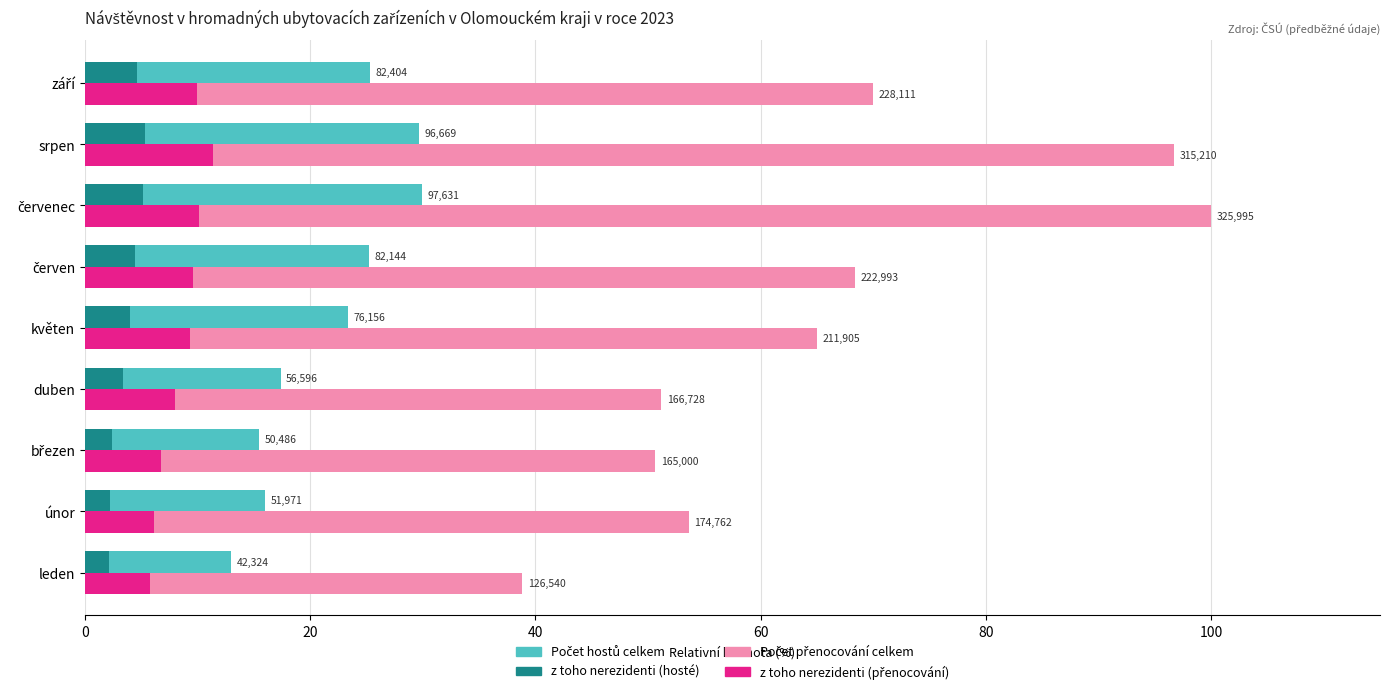

At how many categories does at least one series exceed 25?

9